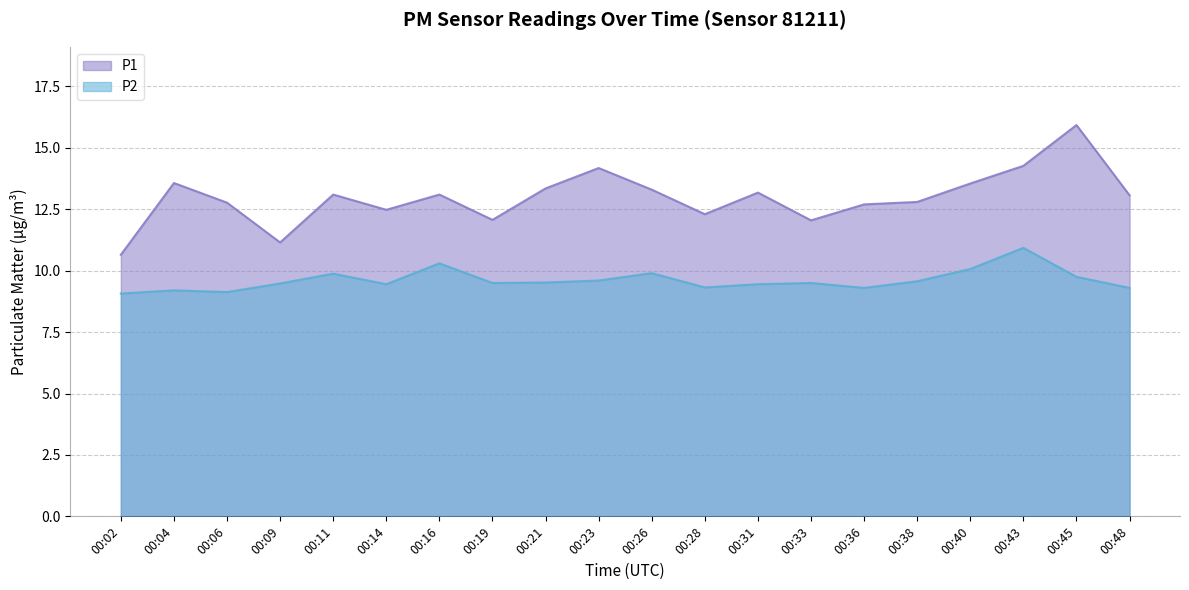

What are all the series names shown in the legend?

P1, P2